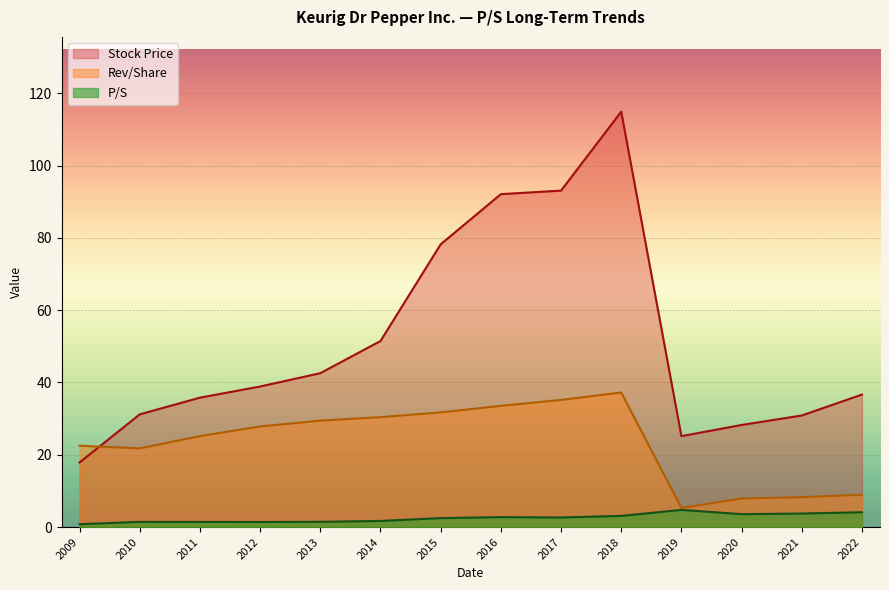

List the series in order of their peak value, lowest first.

P/S, Rev/Share, Stock Price